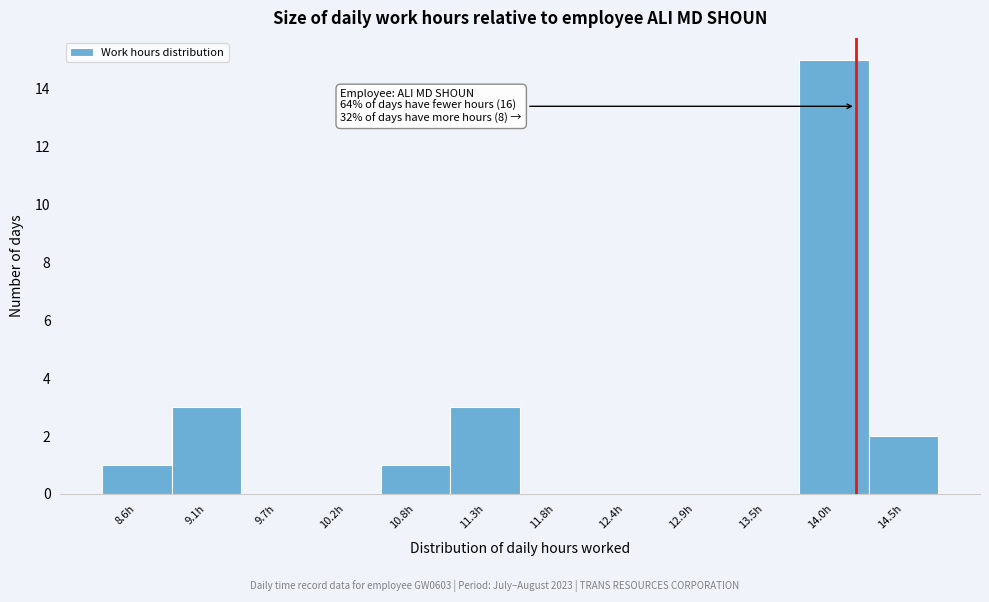

Which range on the x-axis has the tallest bar?

13.7 to 14.3